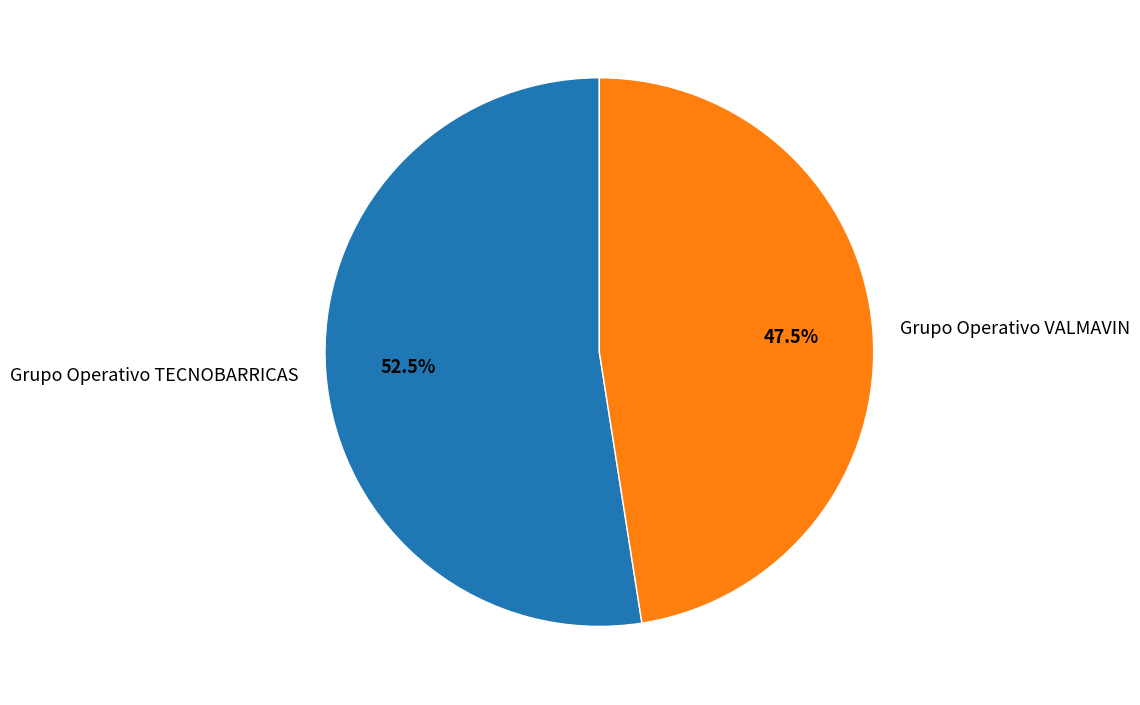

How many segments does this pie chart have?

2